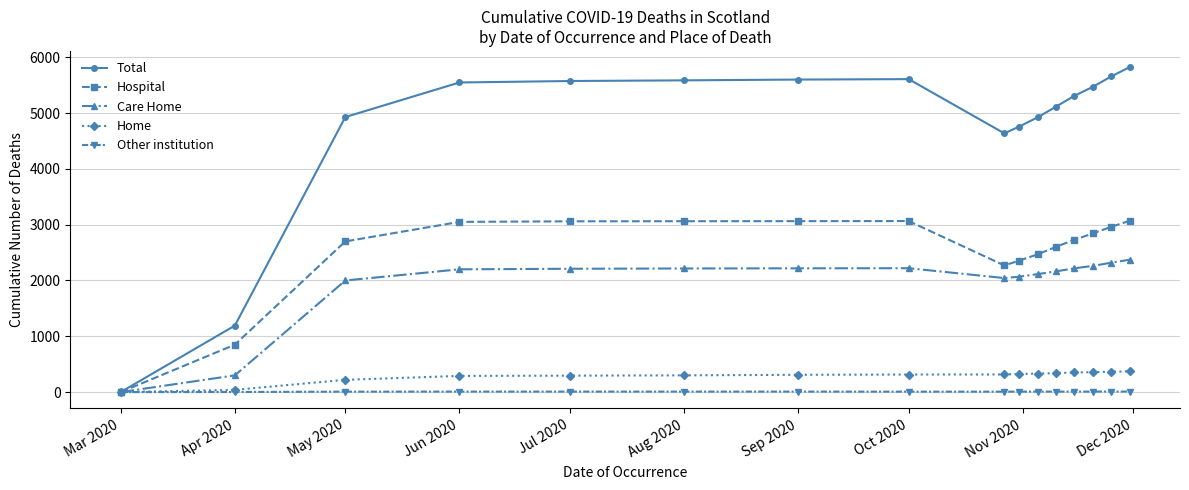

What is the maximum value for Home?

371